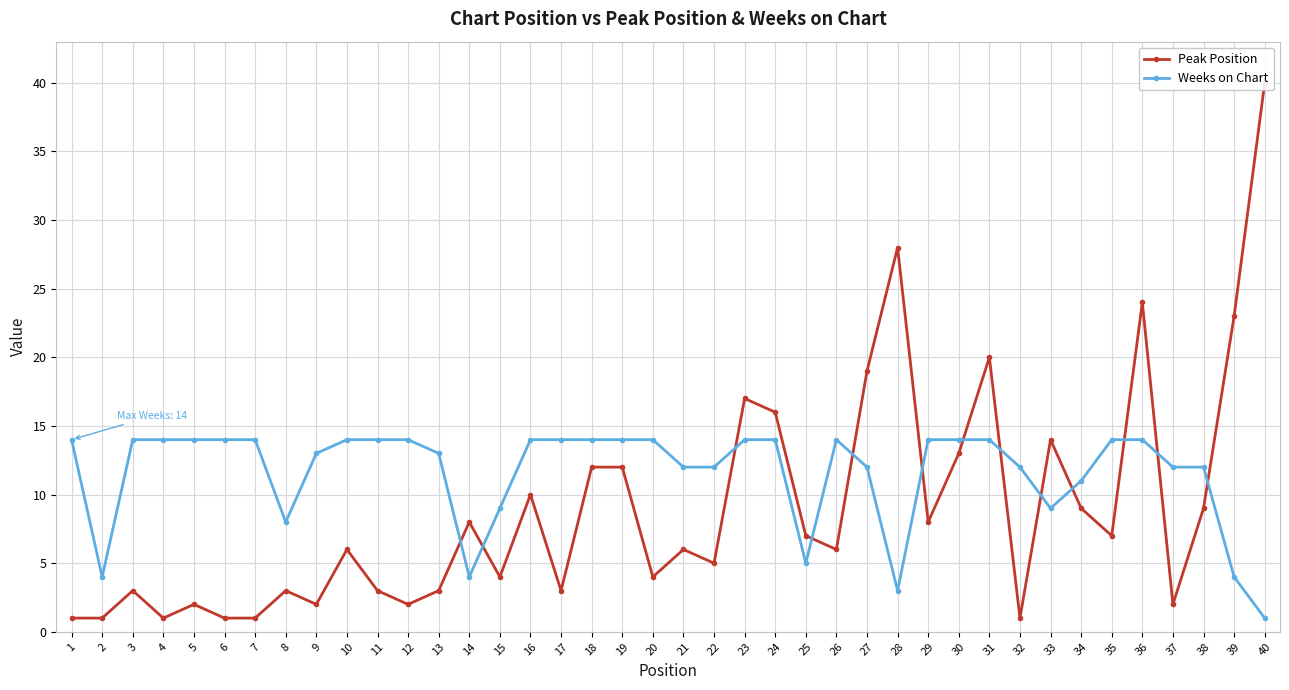

What is the approximate value of Weeks on Chart at 2?

4